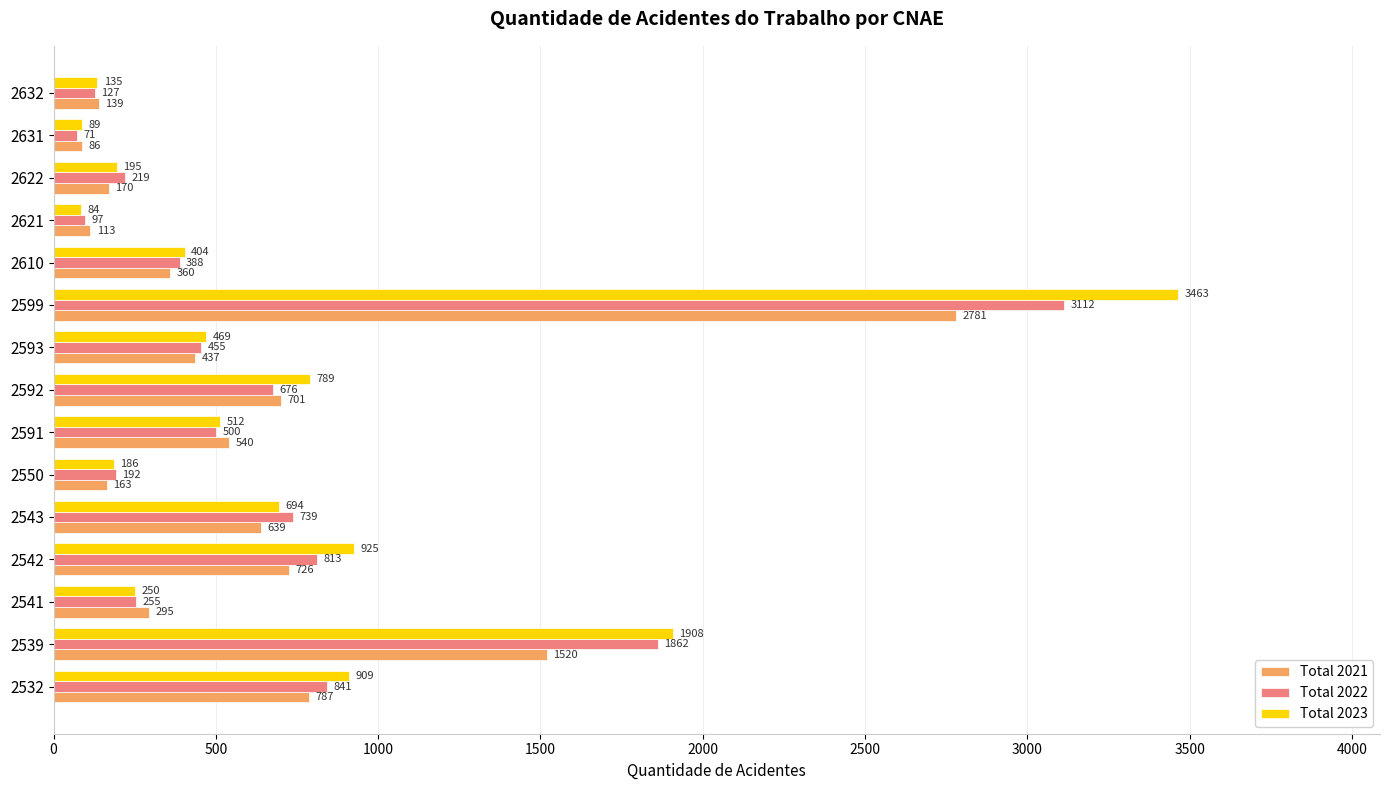

What is the total value across all series at 2632?

401